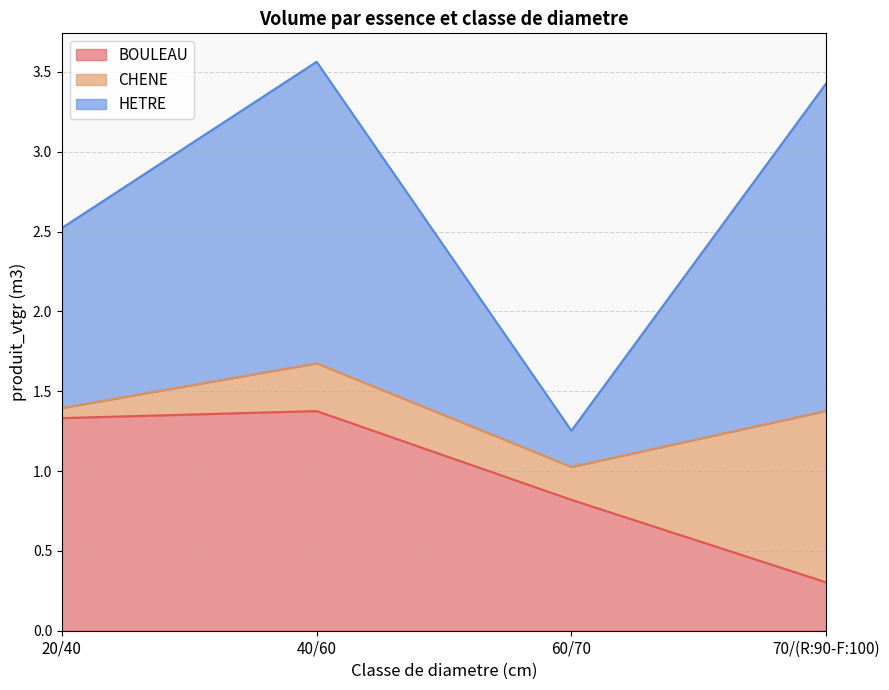

In HETRE, how many points are lower than both neighbors (excluding endpoints)?

1